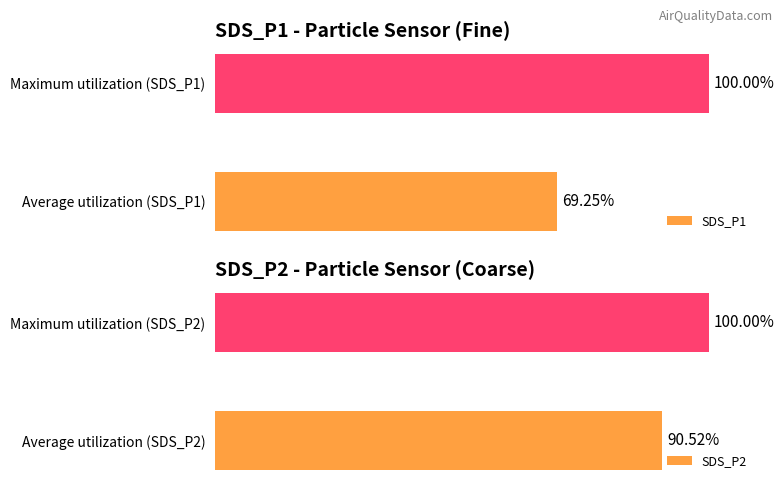

Rank the categories by SDS_P1 value from lowest to highest.

Average utilization (SDS_P1), Maximum utilization (SDS_P1)